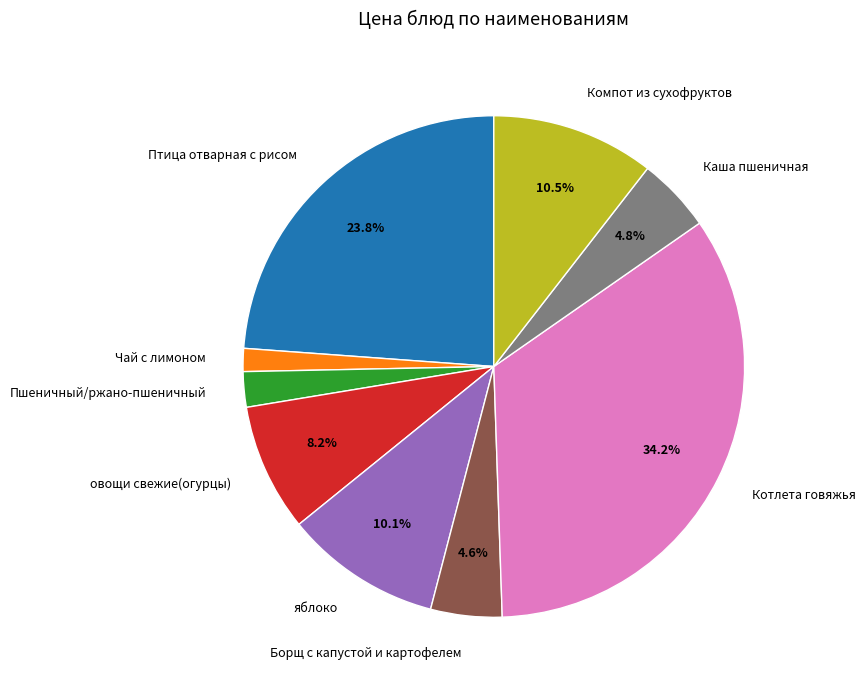

Is there any slice that represents more than half of the pie?

No